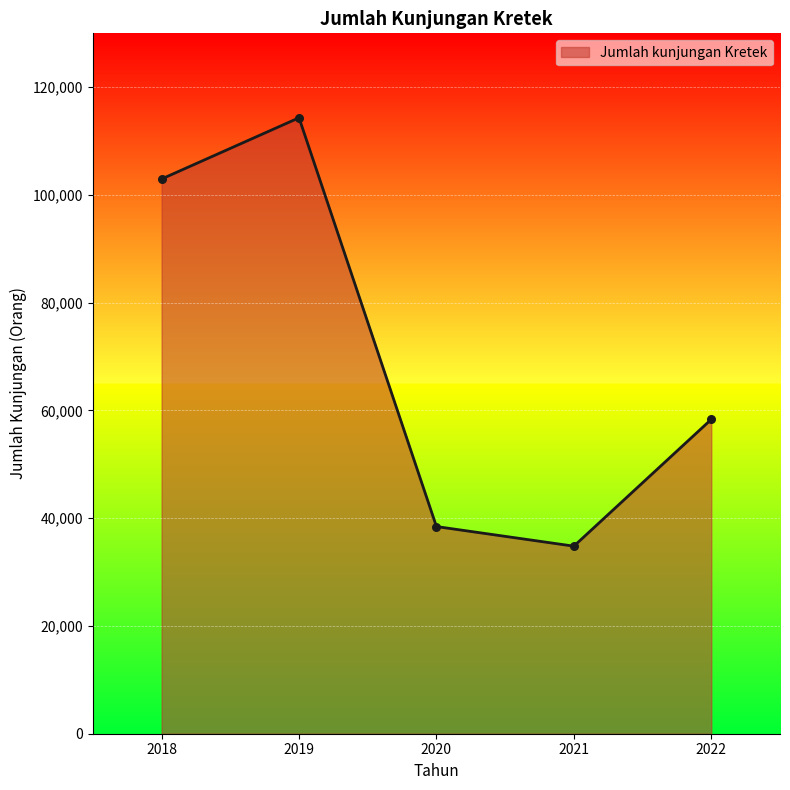

What is the change in value from 2018 to 2021?

-68150